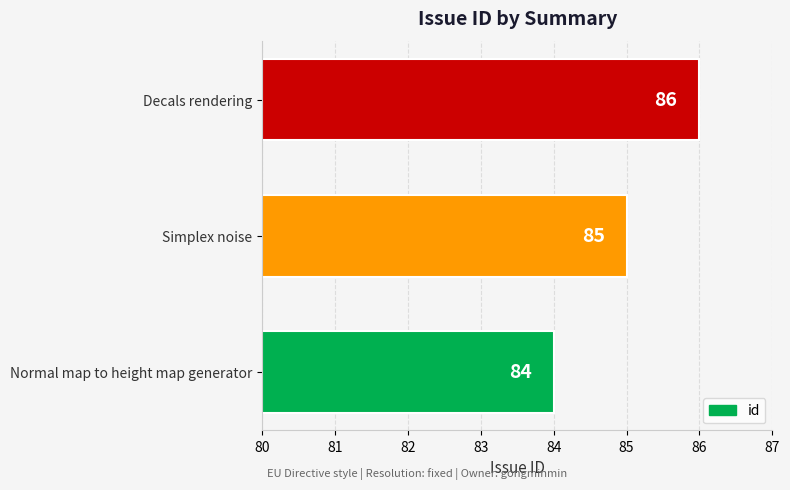

What is the change in value from Normal map to height map generator to Simplex noise?

+1